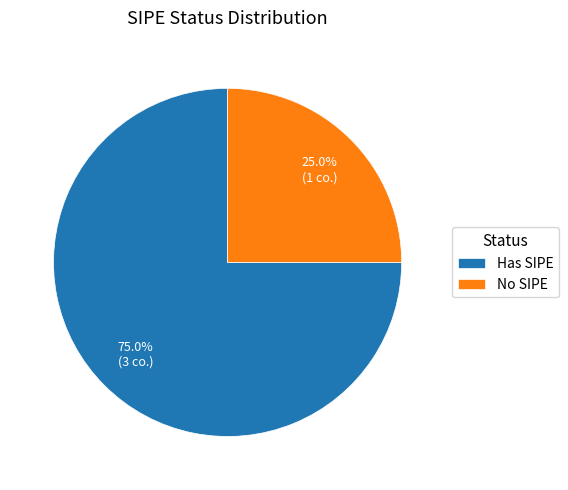

Is there a majority slice in this chart?

Yes